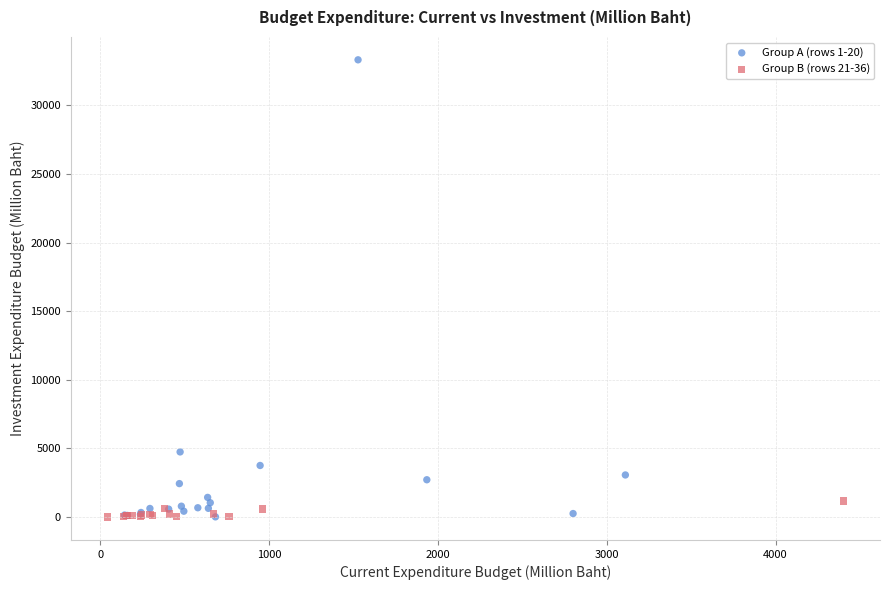

Which series contains the highest Y value?

Group A (rows 1-20)